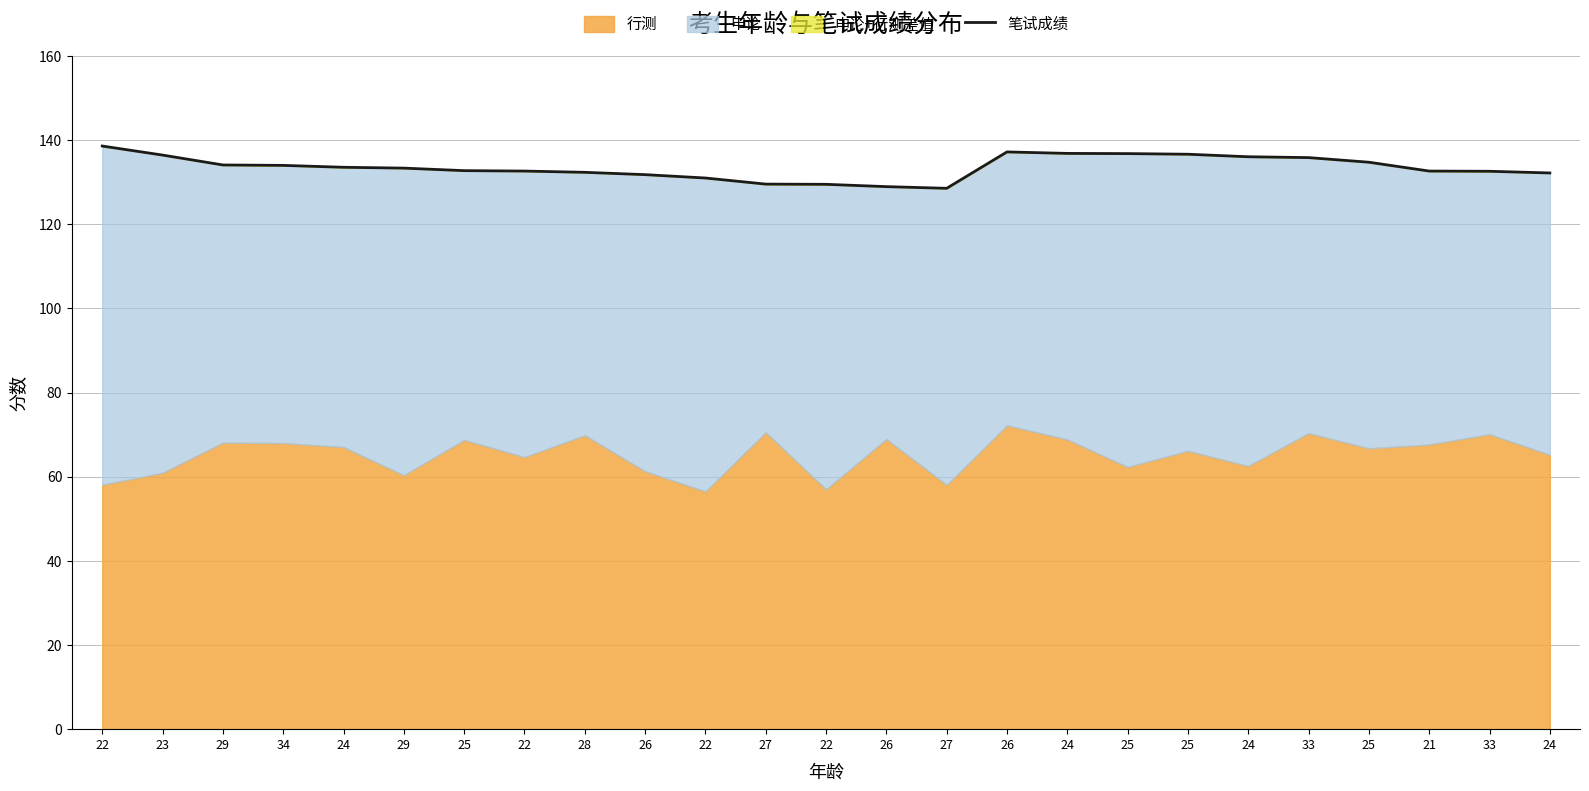

Between 25 and 33, which is larger?

33